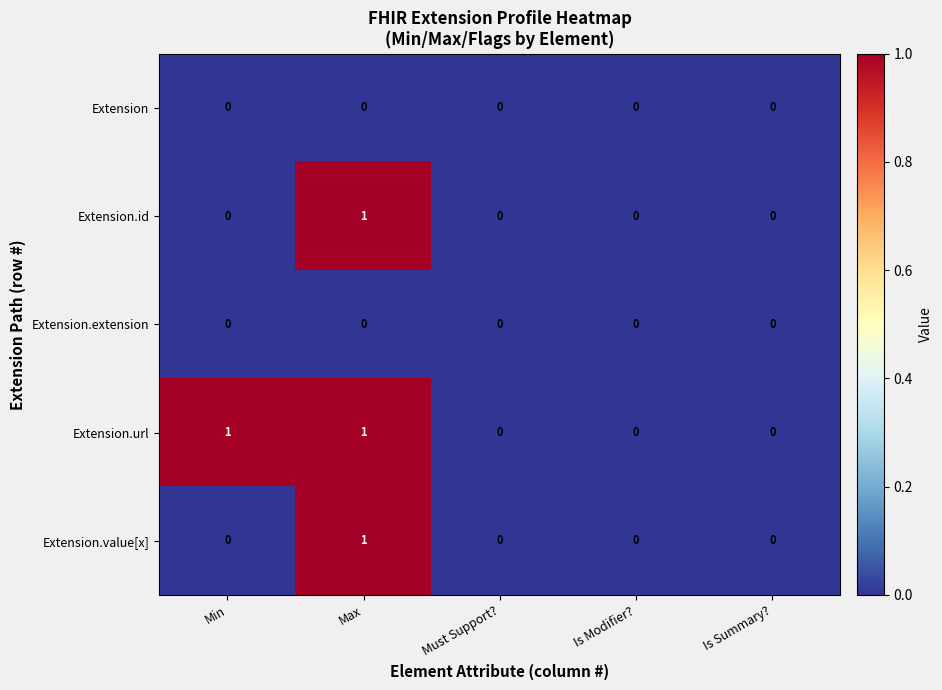

What is the maximum value shown in the chart?

1